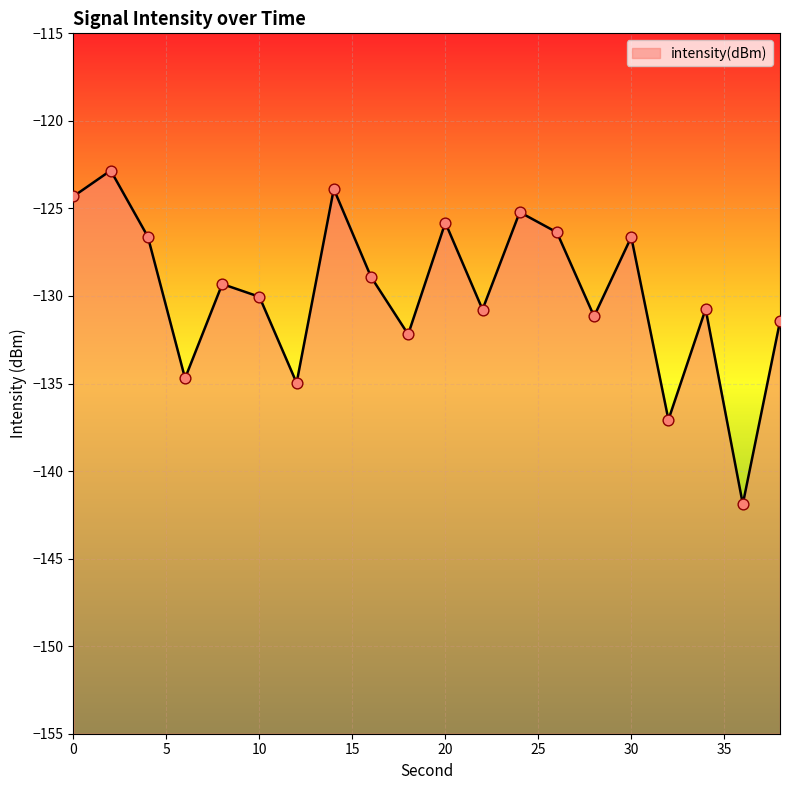

What is the change in value from 6 to 36?

-7.2